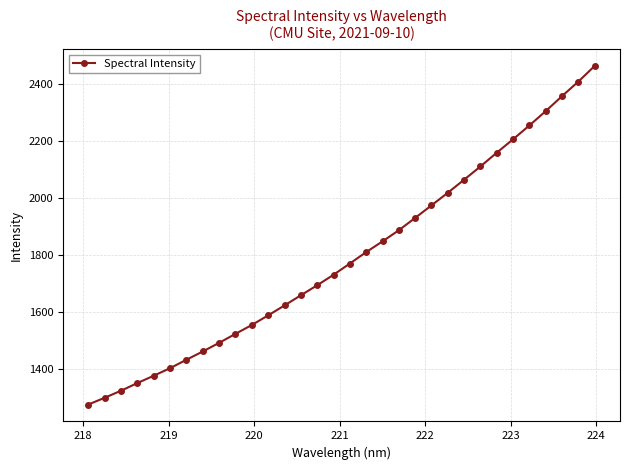

What is the difference between the maximum and second lowest values?

1168.0